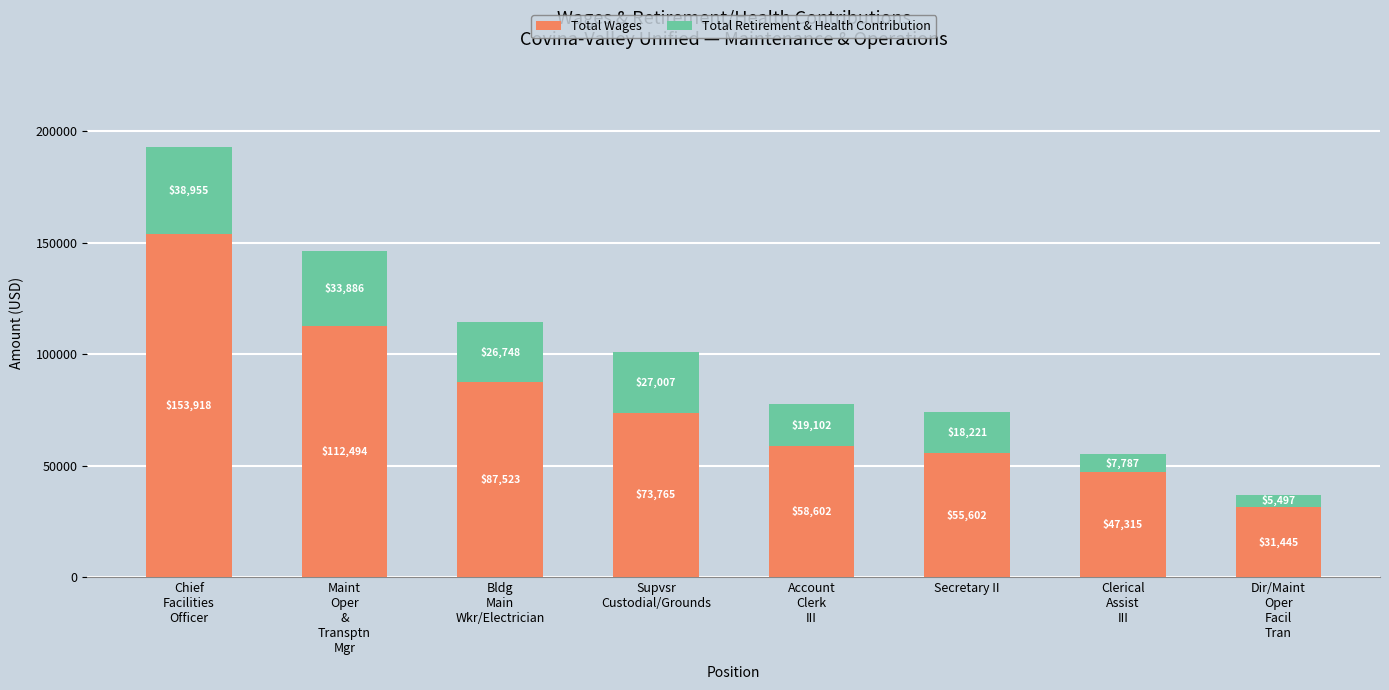

Reading left to right, transcribe the values for Total Wages.

153918	112494	87523	73765	58602	55602	47315	31445